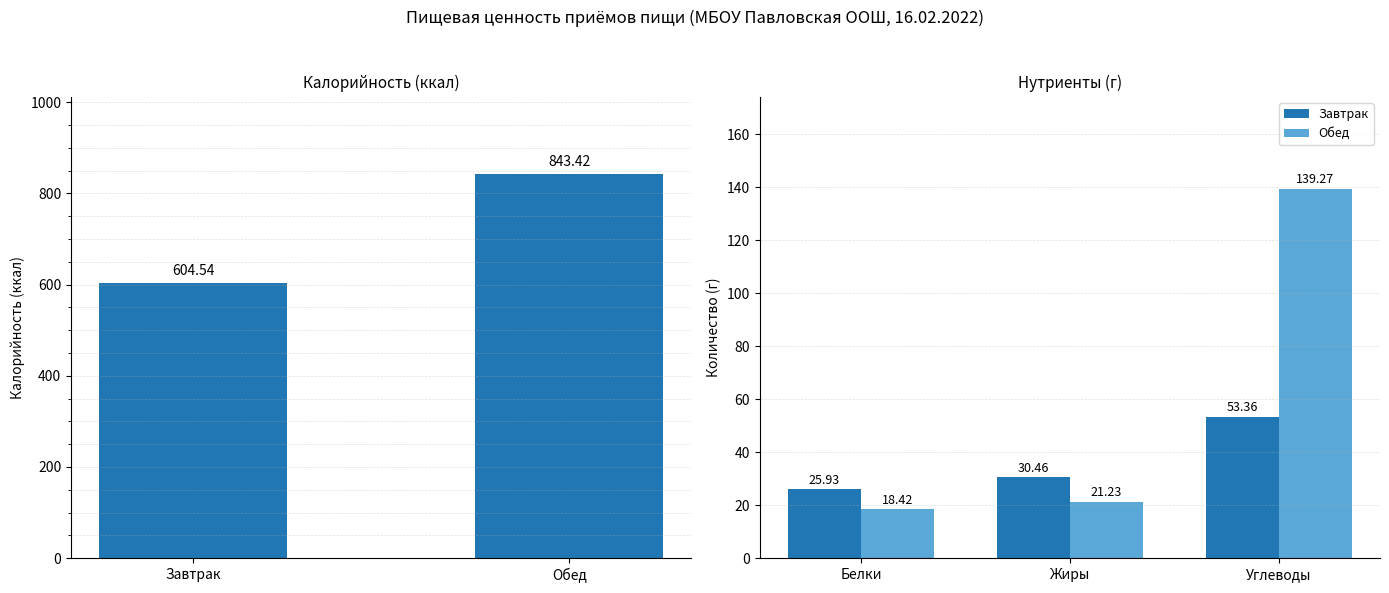

How many bars are there in total?

8